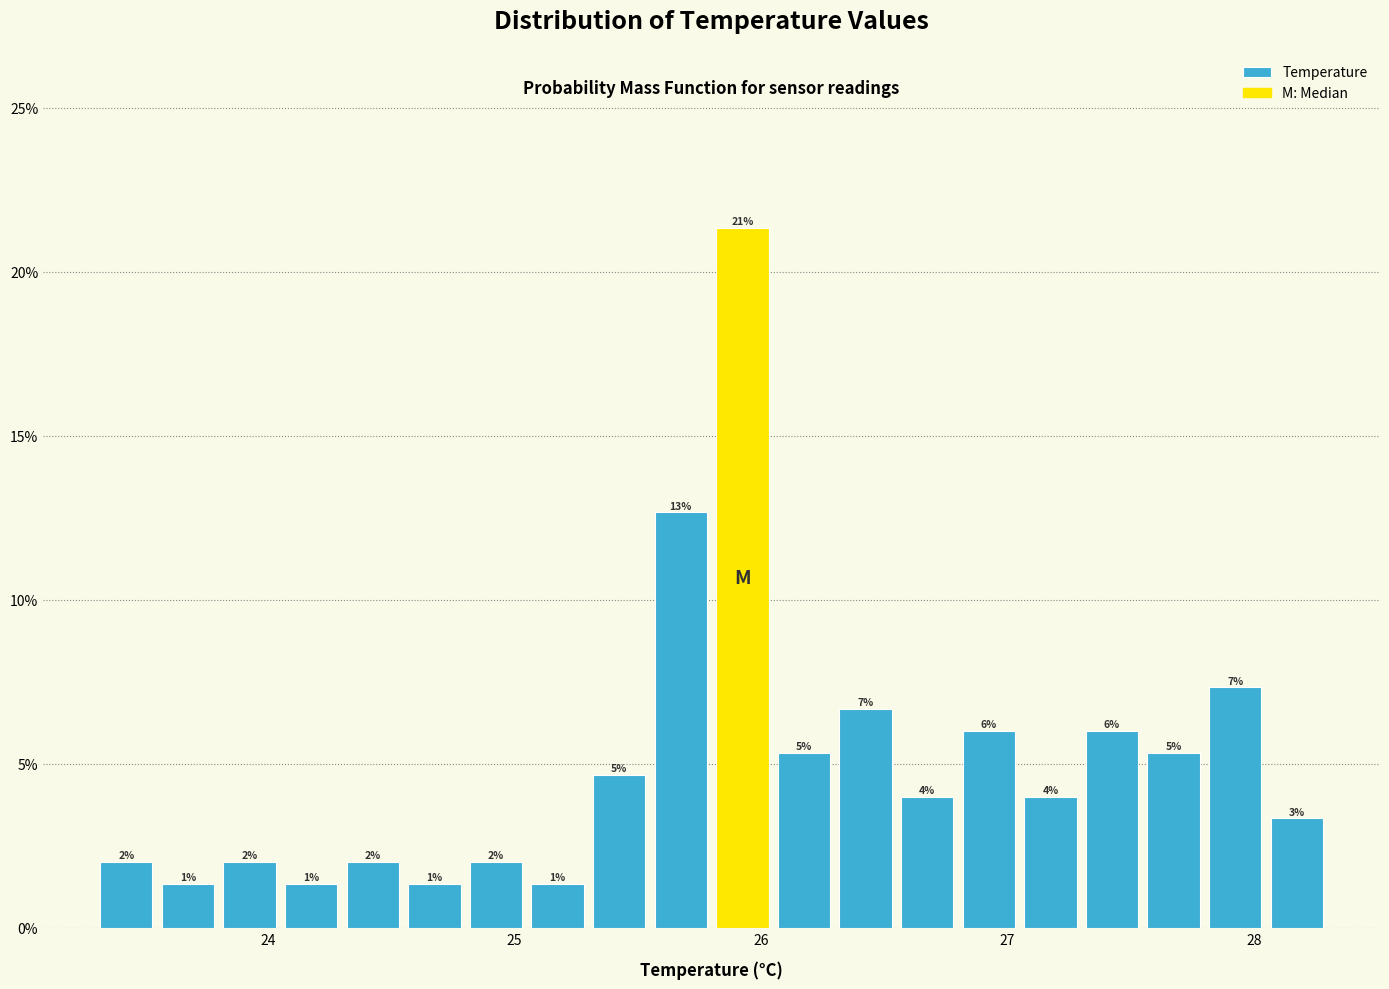

Around what value on the x-axis is the tallest bar? Give the approximate position of its centre, as read against the axis.

25.9